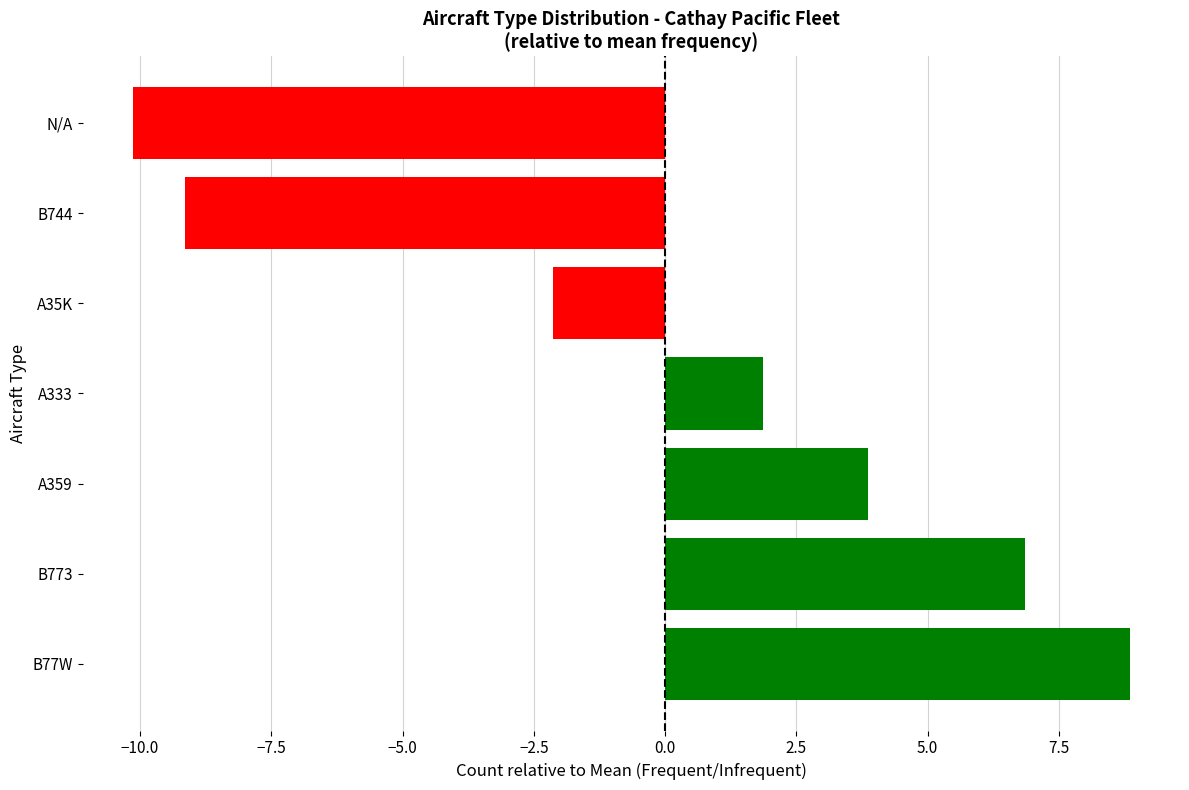

How many values are above zero?

4